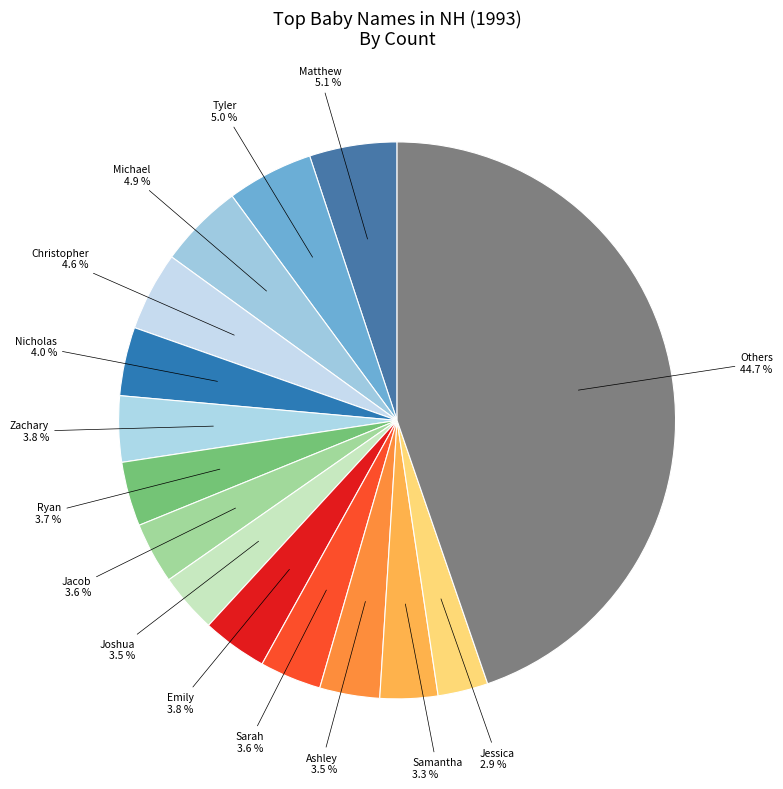

What is the ratio of the value at Others to the value at Nicholas?

11.2